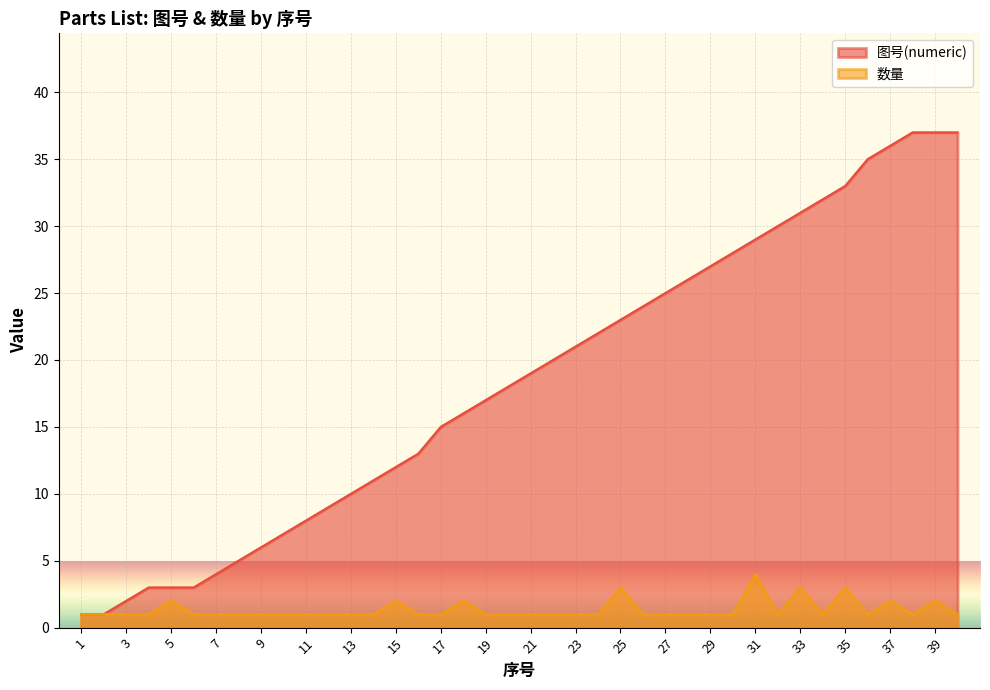

In 数量, how many points are higher than both neighbors (excluding endpoints)?

9